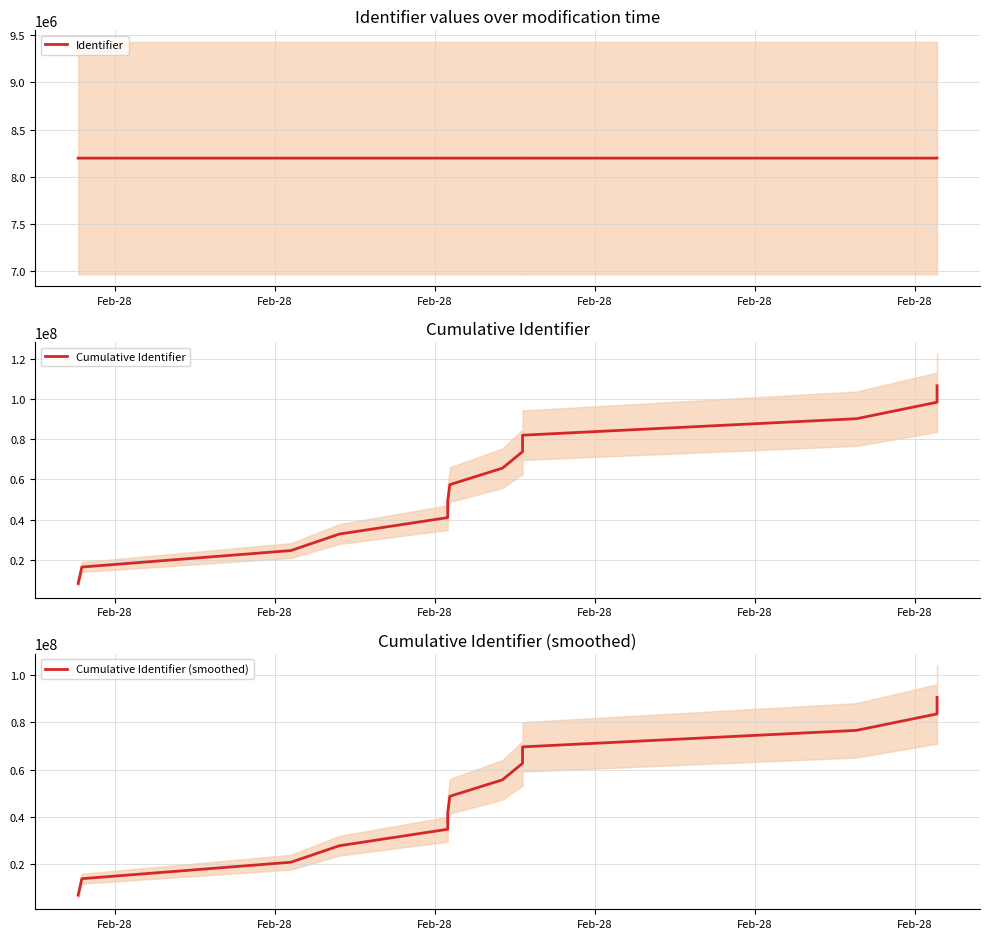

True or false: Cumulative Identifier (smoothed) and Cumulative Identifier cross at least once.

False